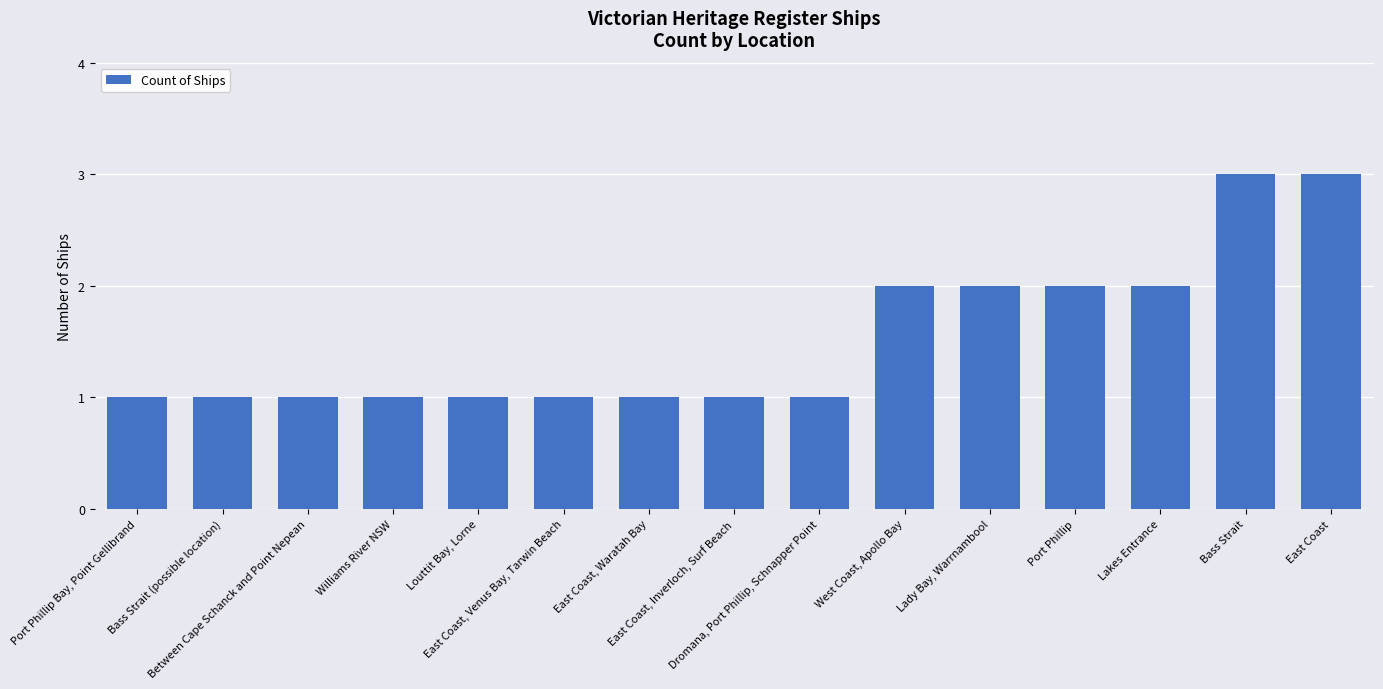

What is the sum of all values?

23